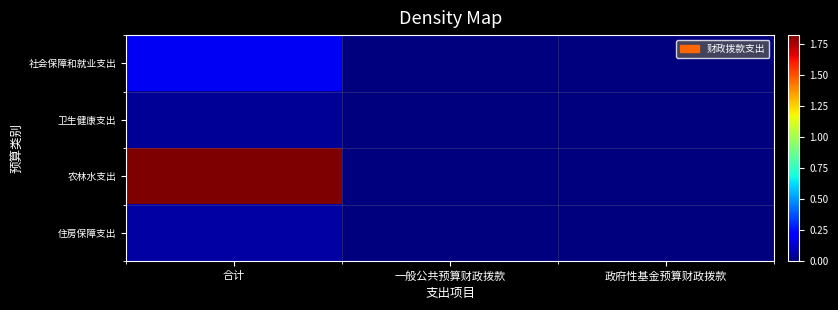

Which series has the largest total across all categories?

农林水支出